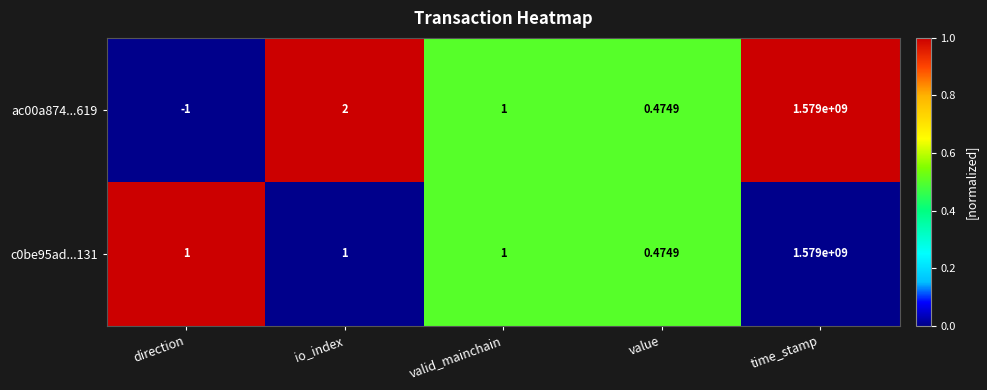

At how many categories does at least one series exceed 0?

5